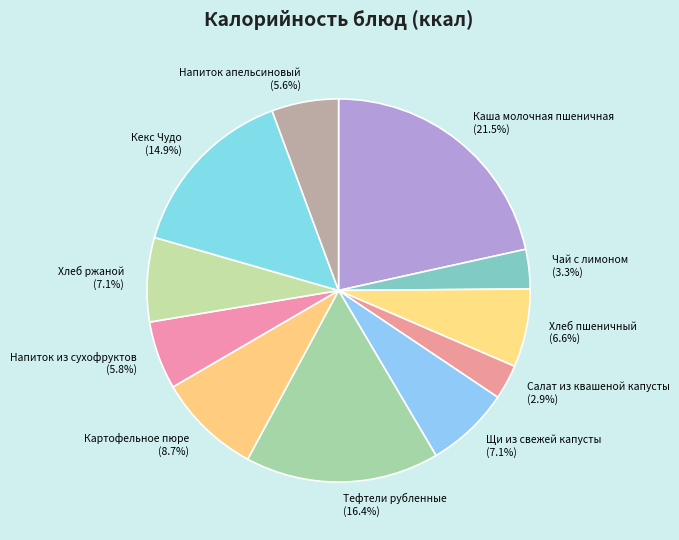

Which category has the biggest portion of the pie?

Каша молочная пшеничная